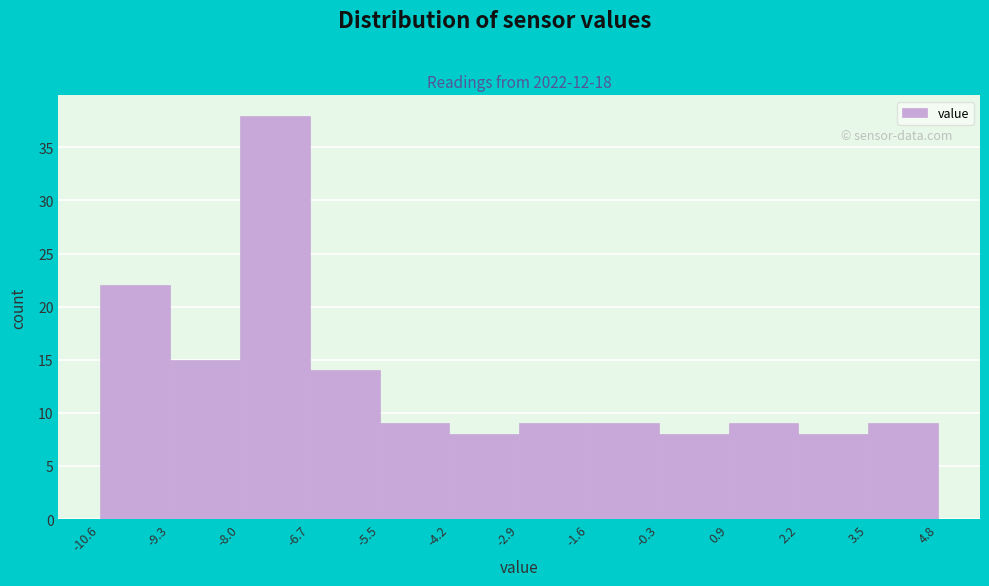

What is the height of the bar covering -5.5 to -4.2 on the x-axis? The values are not printed on the chart, so give them approximately, as read against the axis.

9